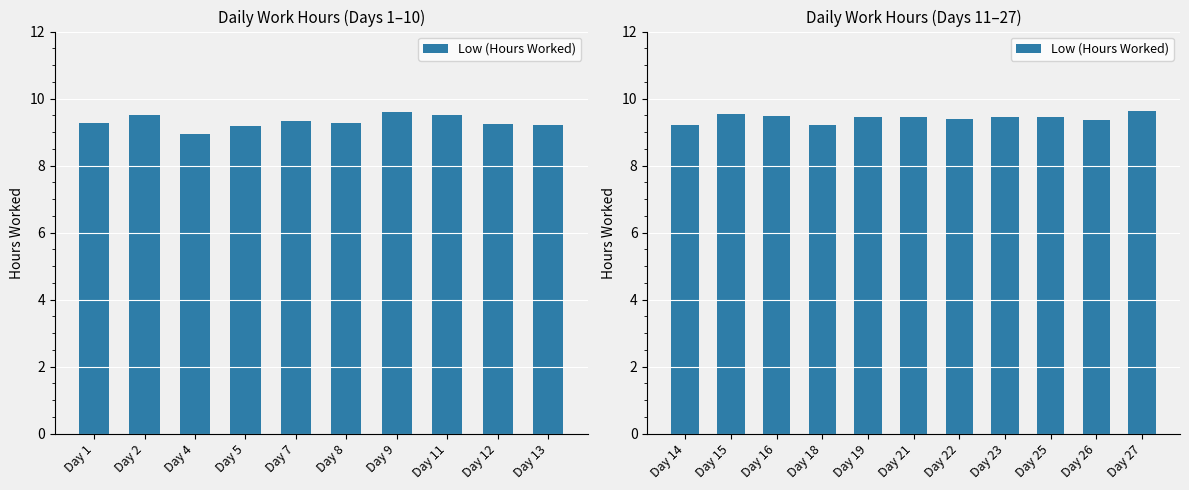

The chart shows a value of 13.6 at Day 26. True or false?

False